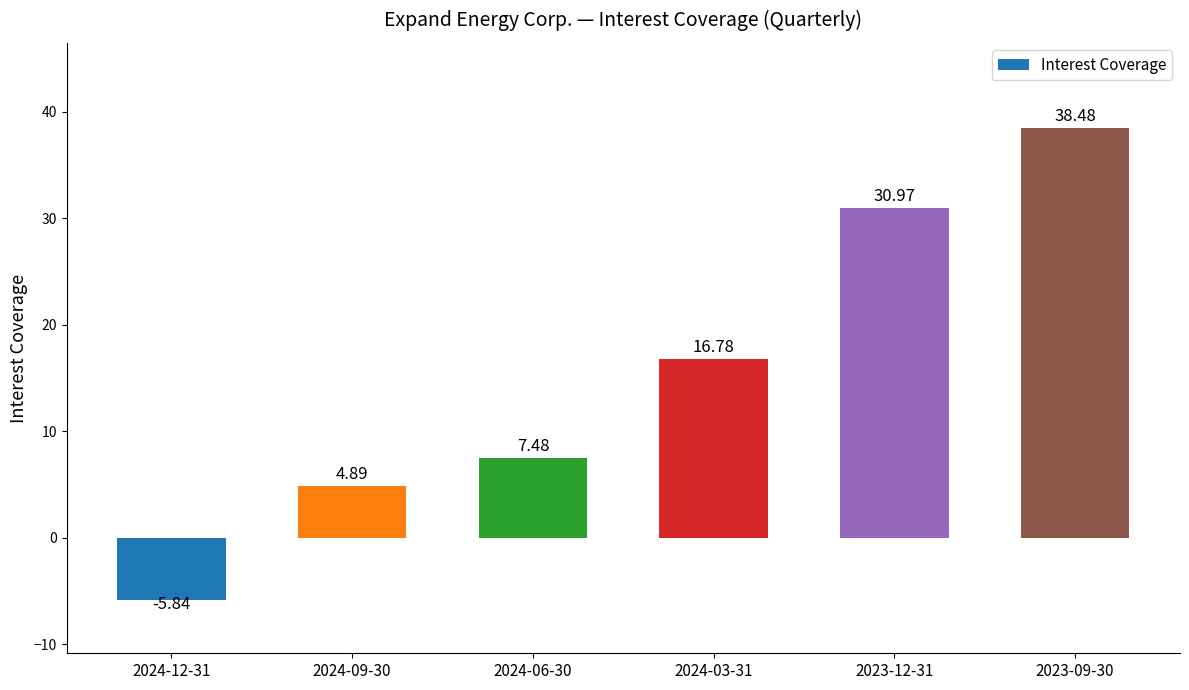

What is the change in value from 2024-12-31 to 2023-12-31?

+36.8